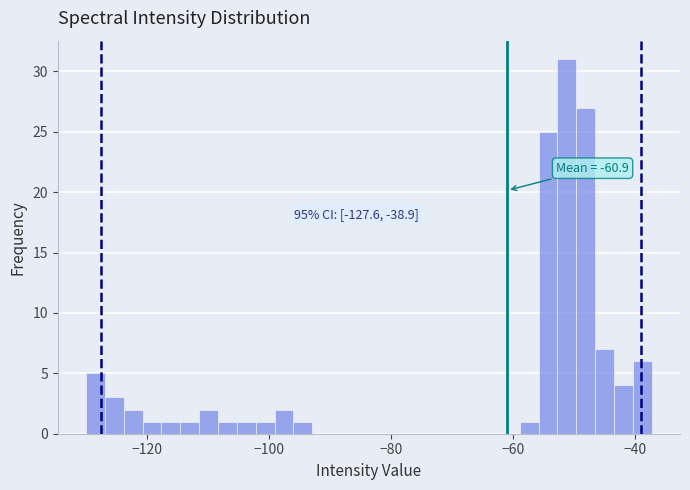

Read against the x-axis, roughly where is the centre of the tallest bar?

-52